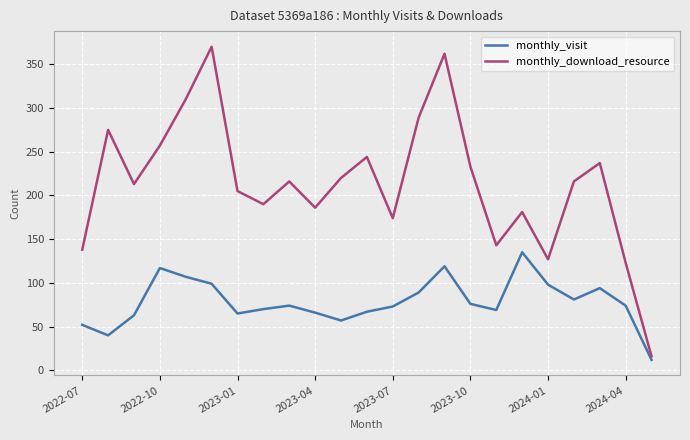

What are all the series names shown in the legend?

monthly_visit, monthly_download_resource